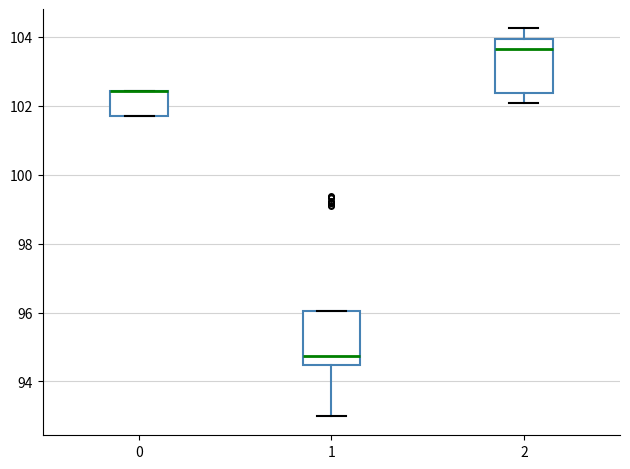

Where is the upper edge of the box at x = 0 on the y-axis? The values are not printed on the chart, so give them approximately, as read against the axis.

102.4